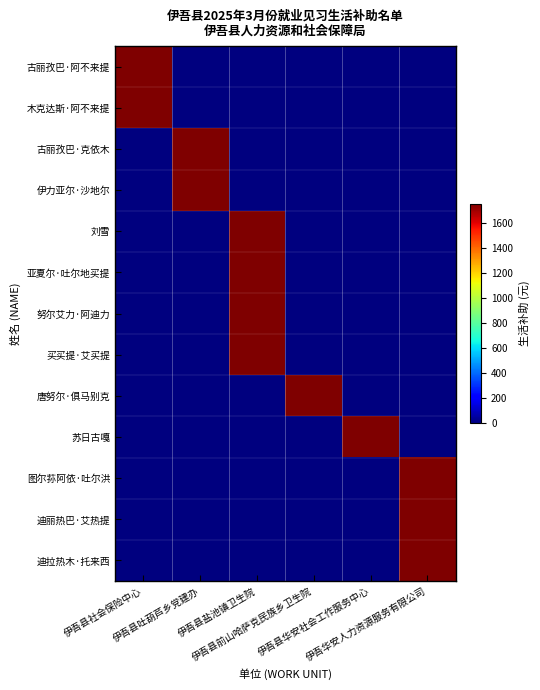

Which category has the lowest value across all series?

伊吾县吐葫芦乡党建办